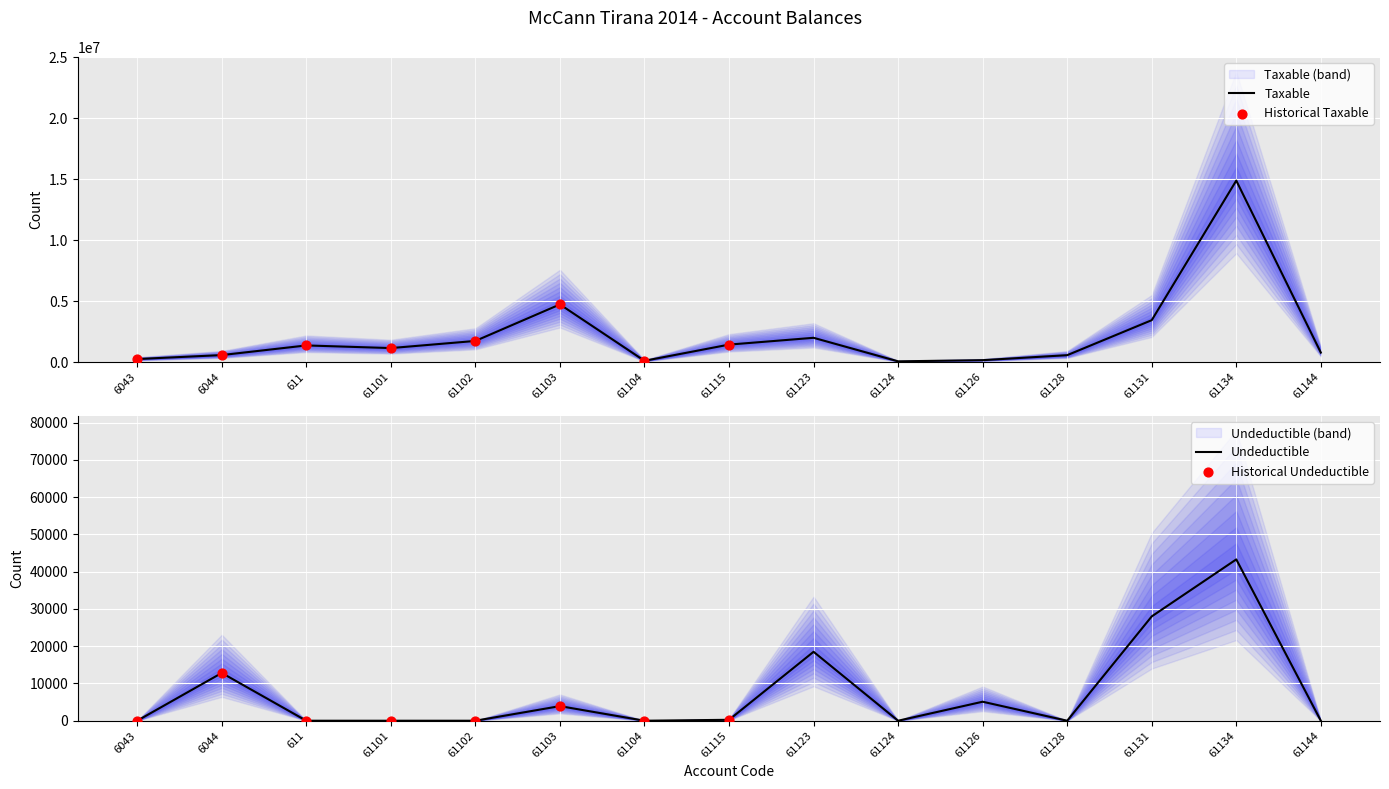

At which category is the sum across all series the highest?

61134